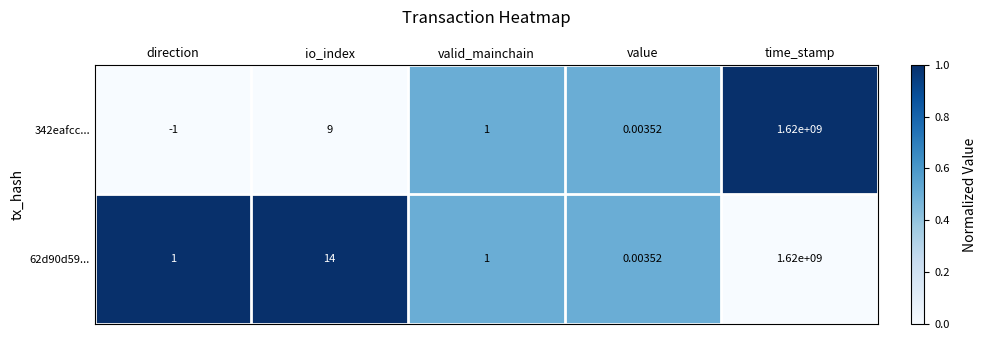

Is the value of 342eafcc... at direction greater than the value of 62d90d59... at time_stamp?

No